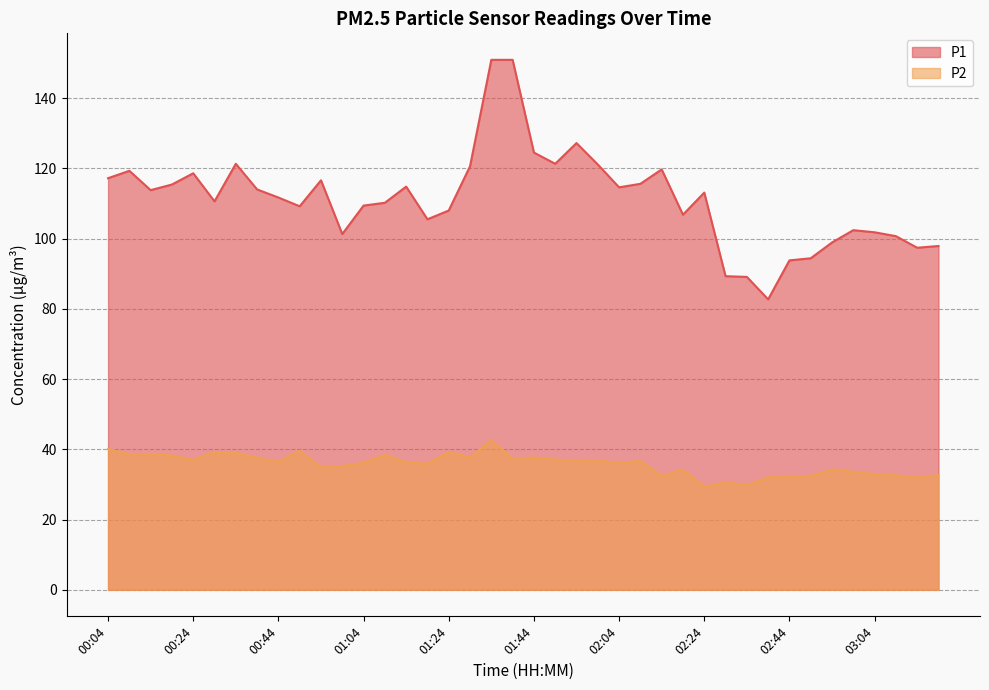

True or false: P1 and P2 cross at least once.

False